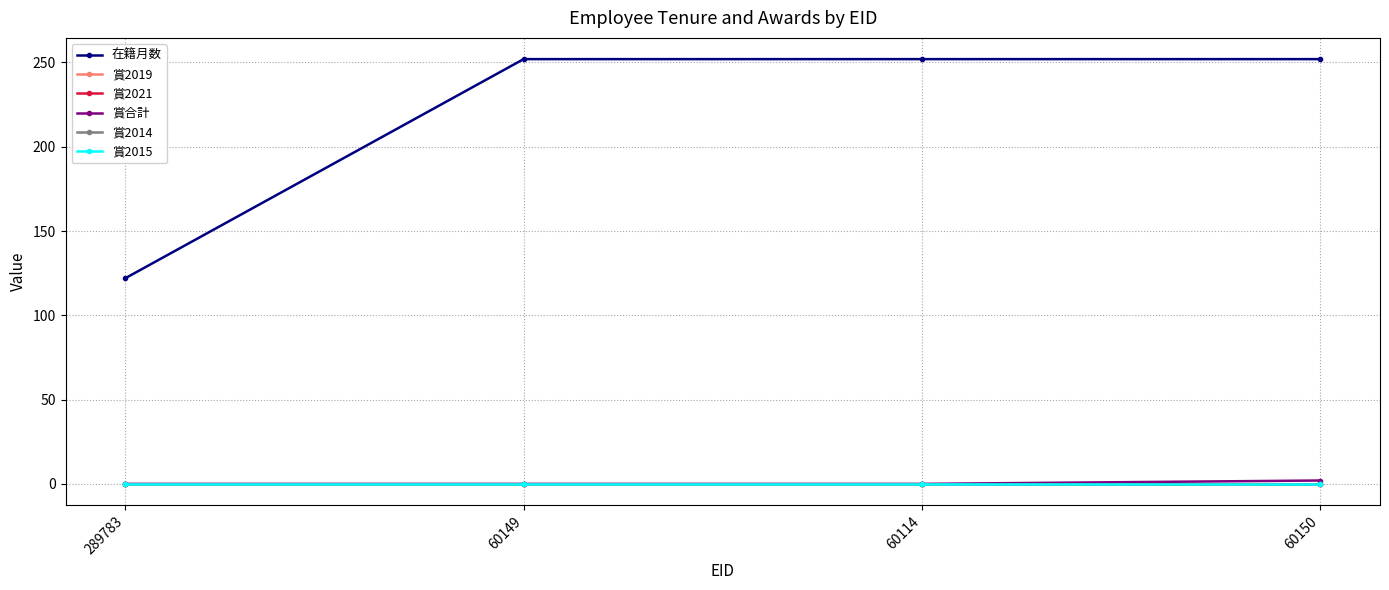

Where is 賞2015 nearest to the value 0?

289783